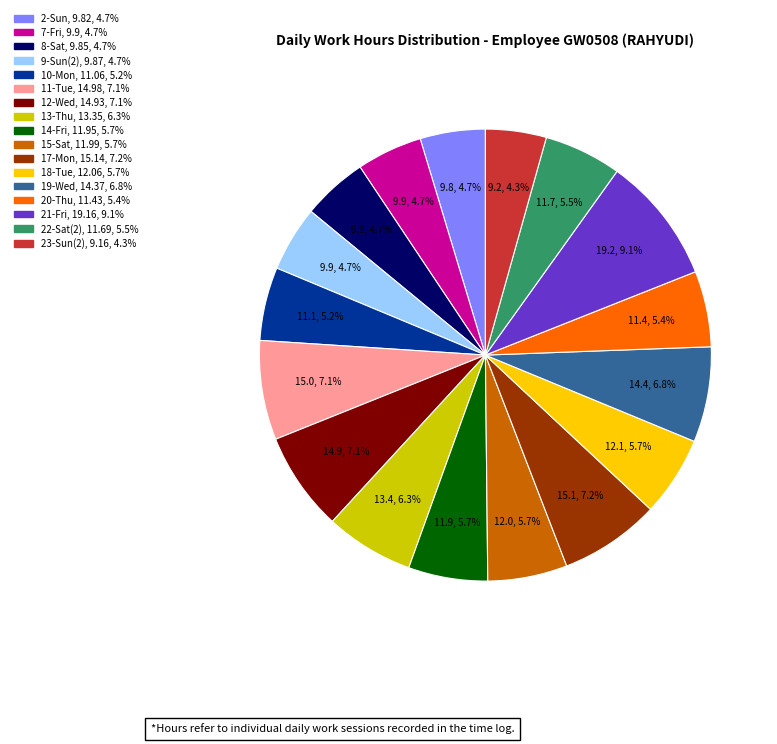

Which category has the biggest portion of the pie?

21-Fri